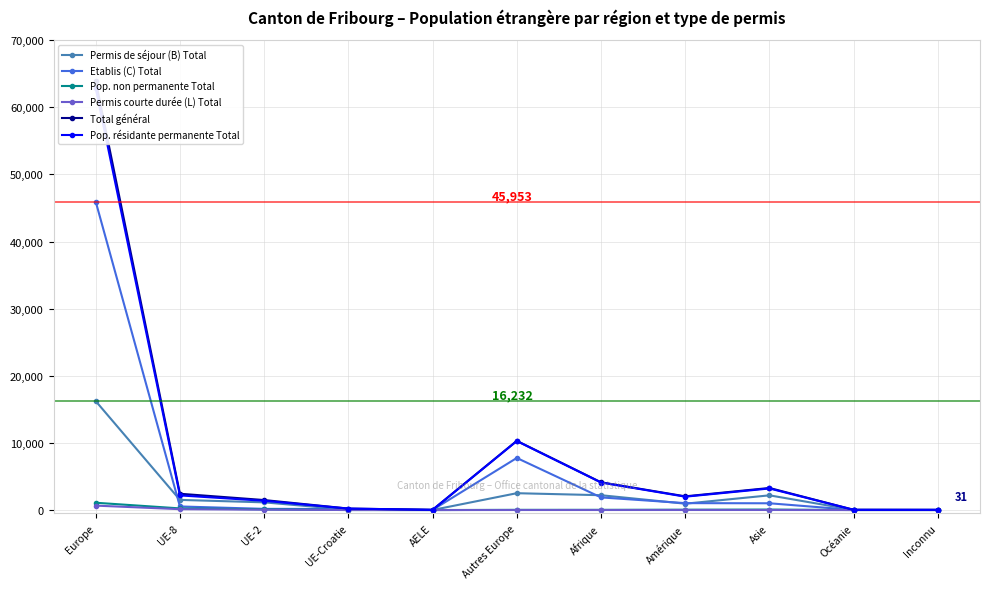

The value of Pop. non permanente Total at UE-Croatie is 1. True or false?

False